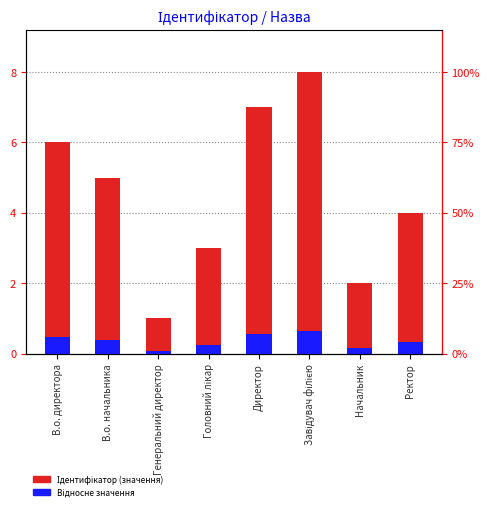

Reading right to left, transcribe all the data shown in this chart.

Ідентифікатор (значення): 4.0	2.0	8.0	7.0	3.0	1.0	5.0	6.0
Відносне значення: 0.3	0.2	0.6	0.6	0.2	0.1	0.4	0.5